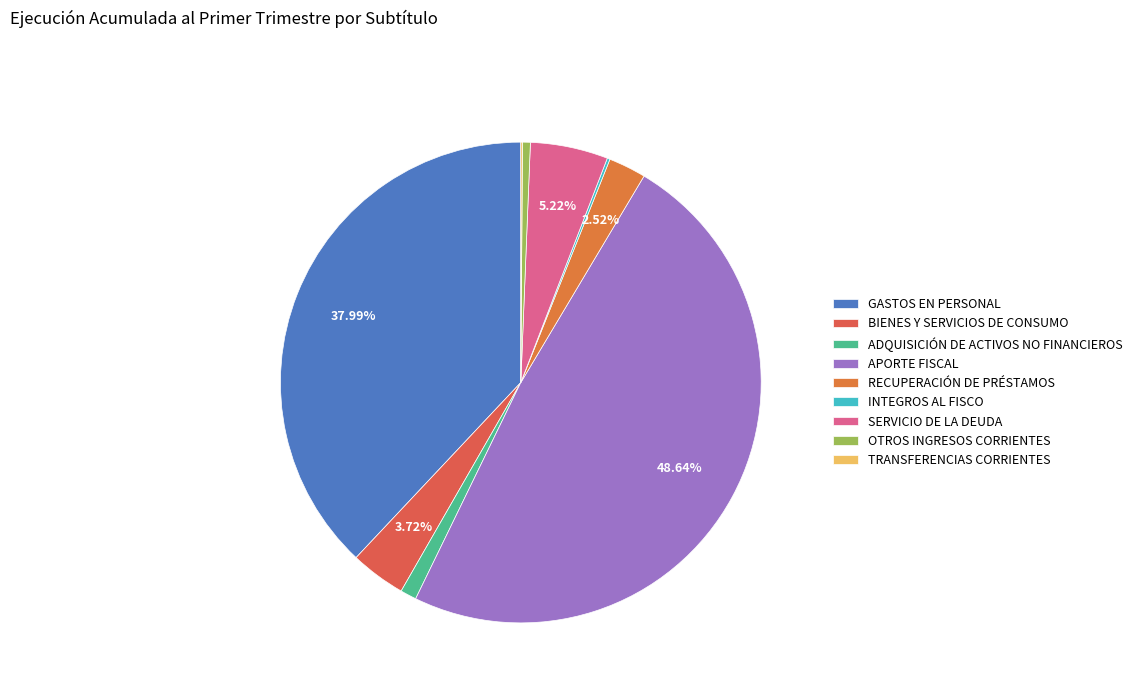

Is it true that BIENES Y SERVICIOS DE CONSUMO is 4% of the pie?

True